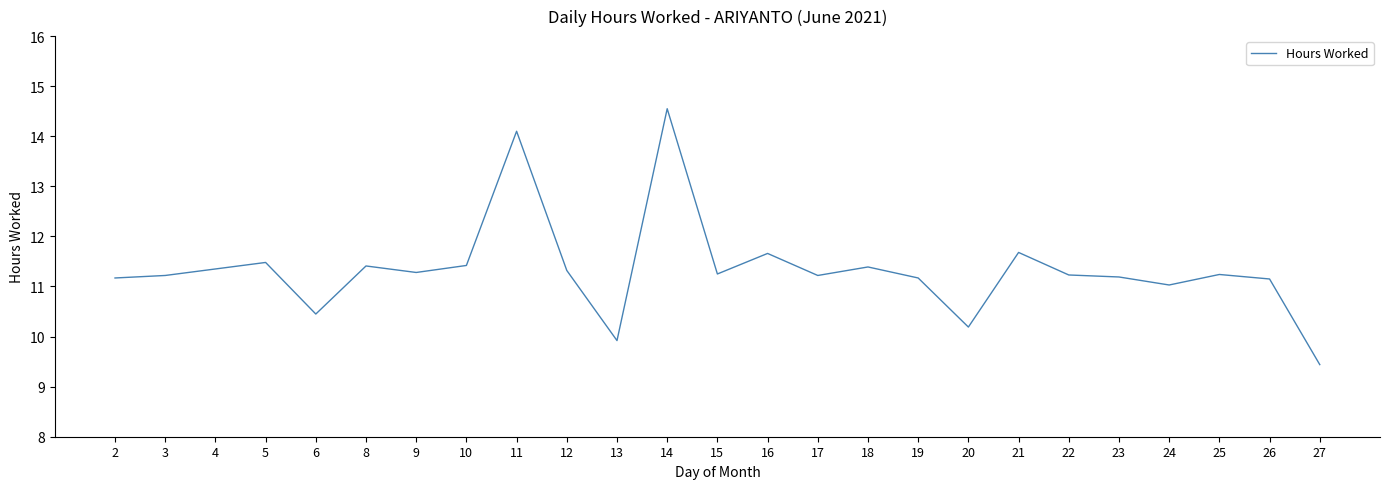

What is the greatest value displayed?

14.6